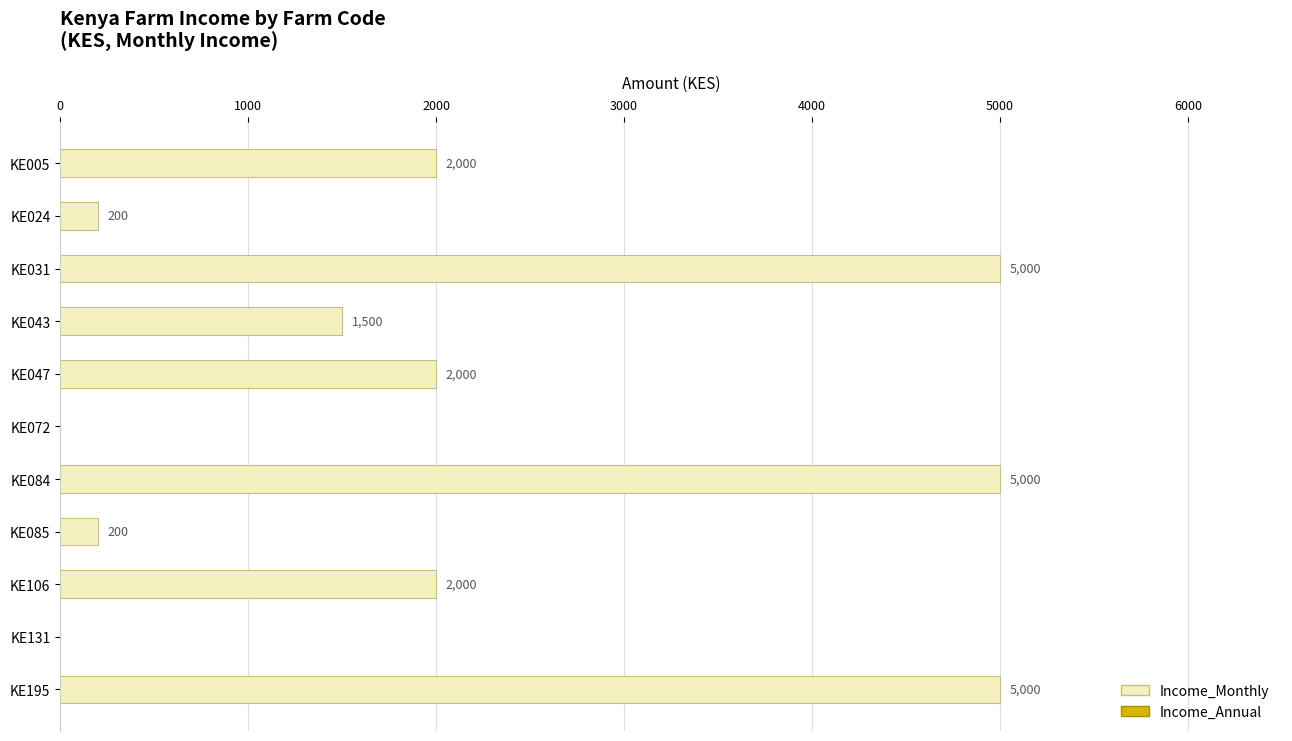

What is the average value?

2082